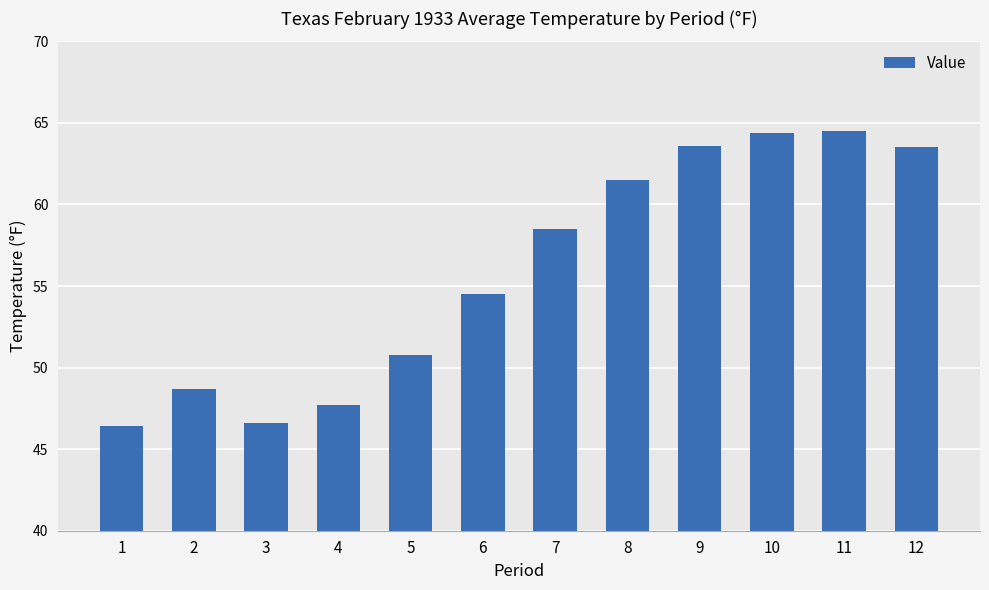

What is the value of the 9th bar from the left?

63.6